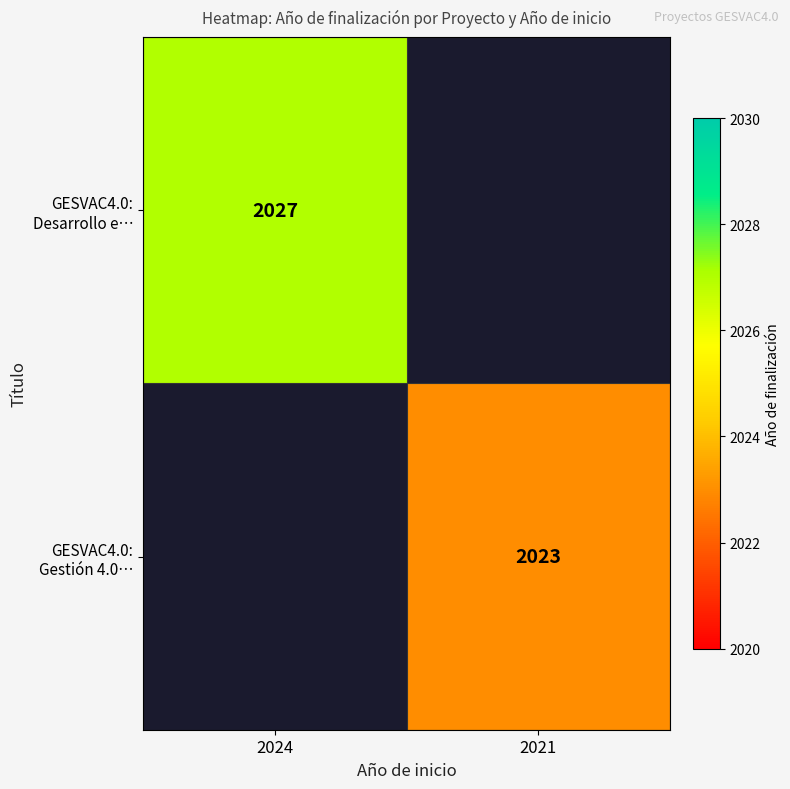

At 2024, list the series in order from smallest to largest.

GESVAC4.0: Desarrollo e…, GESVAC4.0: Gestión 4.0…